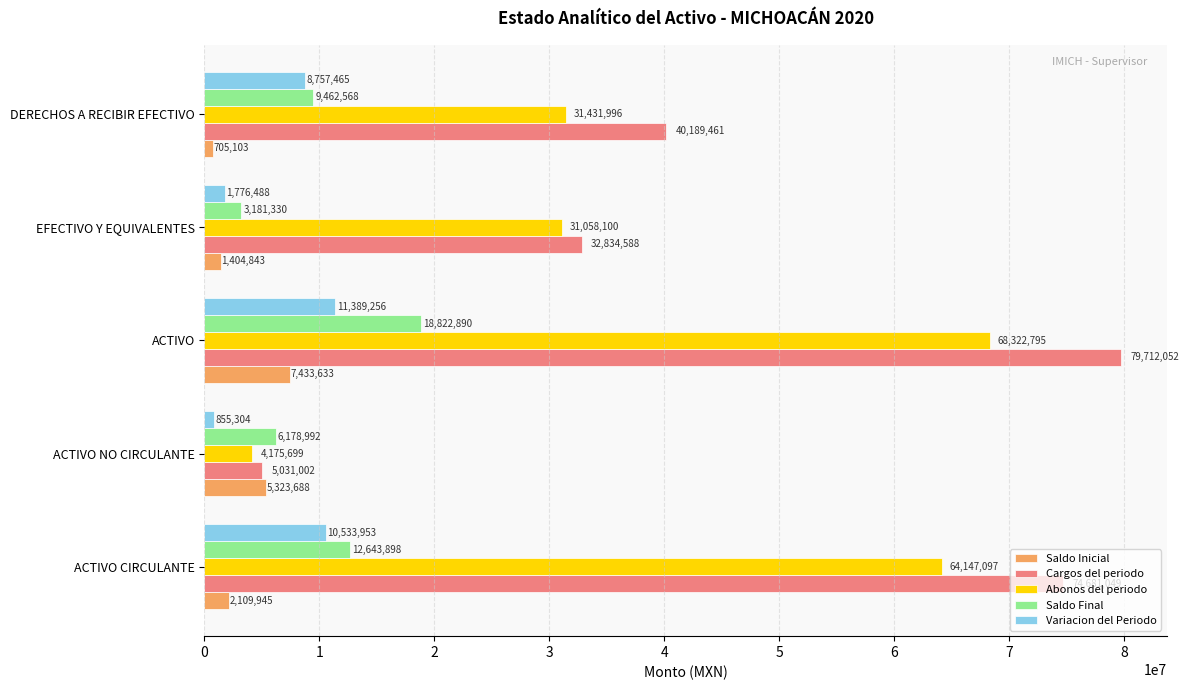

How many values in the Abonos del periodo series exceed 31431996?

3